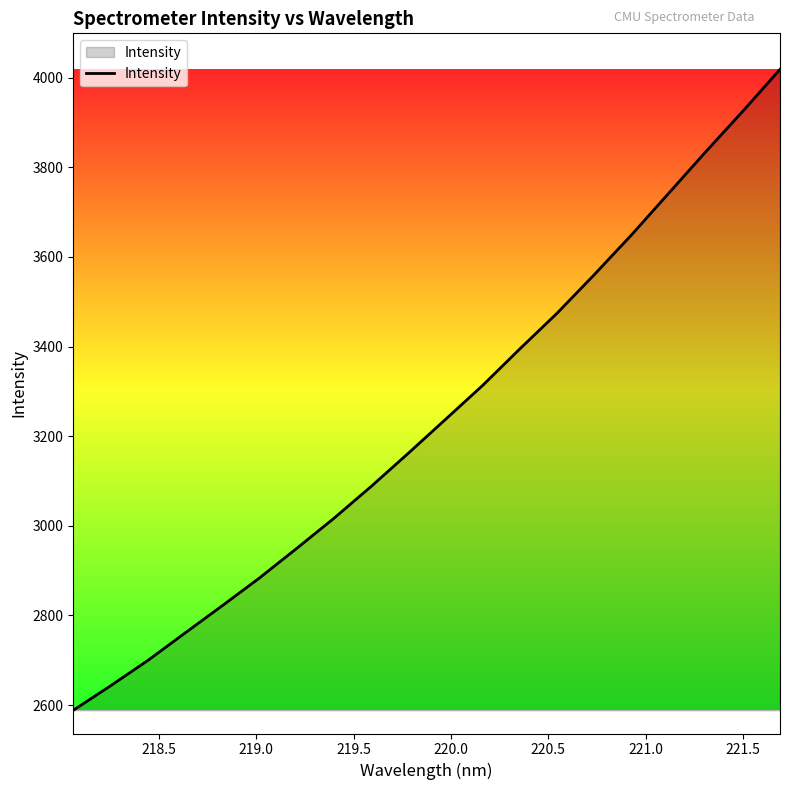

What is the greatest value displayed?

4018.3